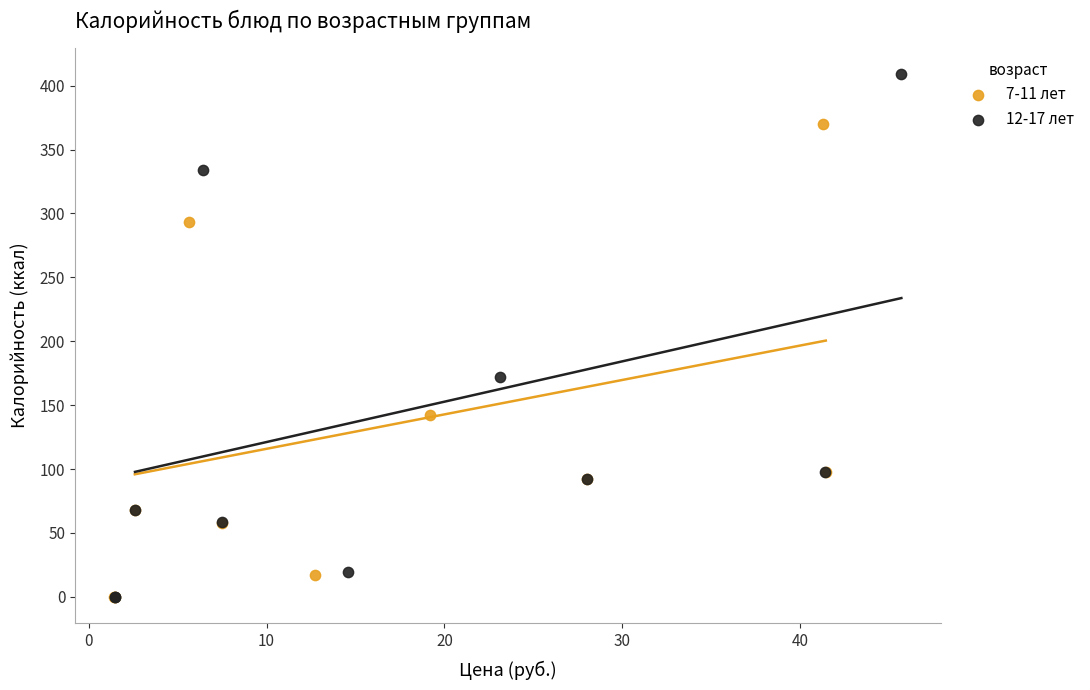

Which series reaches the maximum Y coordinate?

12-17 лет